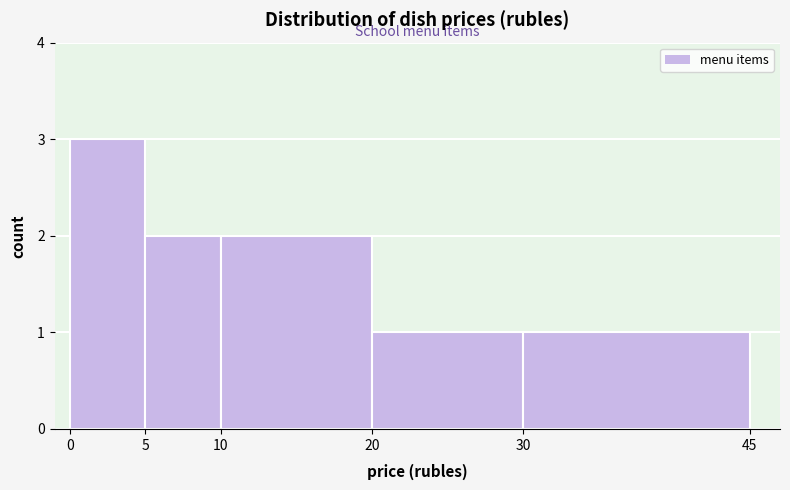

Reading left to right, list every bar in this chart as the range it spans on the x-axis followed by its height. The values are not printed on the chart, so give them approximately, as read against the axis.

0 to 5: 3
5 to 10: 2
10 to 20: 2
20 to 30: 1
30 to 45: 1